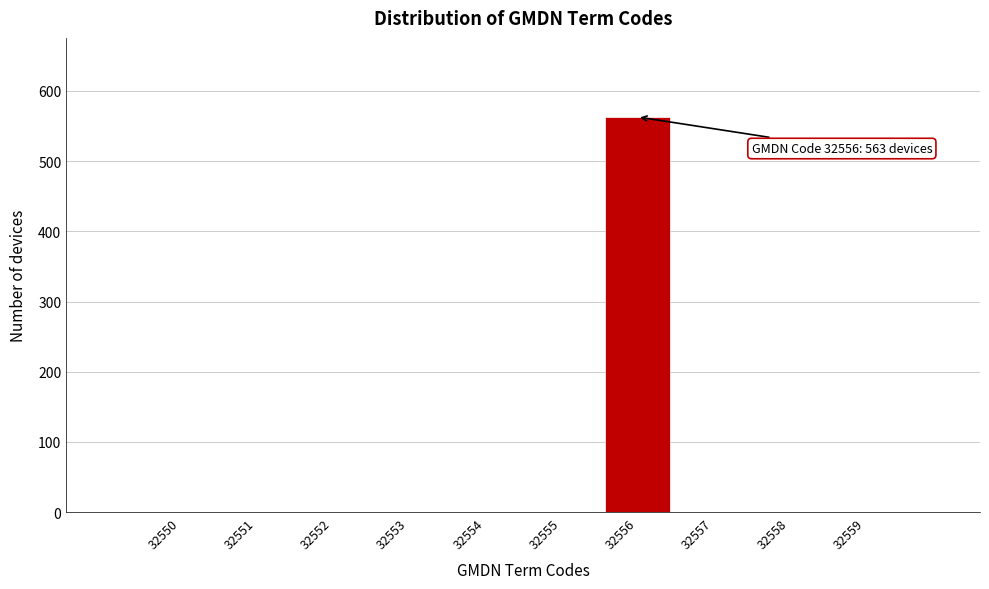

Reading left to right, transcribe all the data shown in this chart.

32550=0	32551=0	32552=0	32553=0	32554=0	32555=0	32556=563	32557=0	32558=0	32559=0